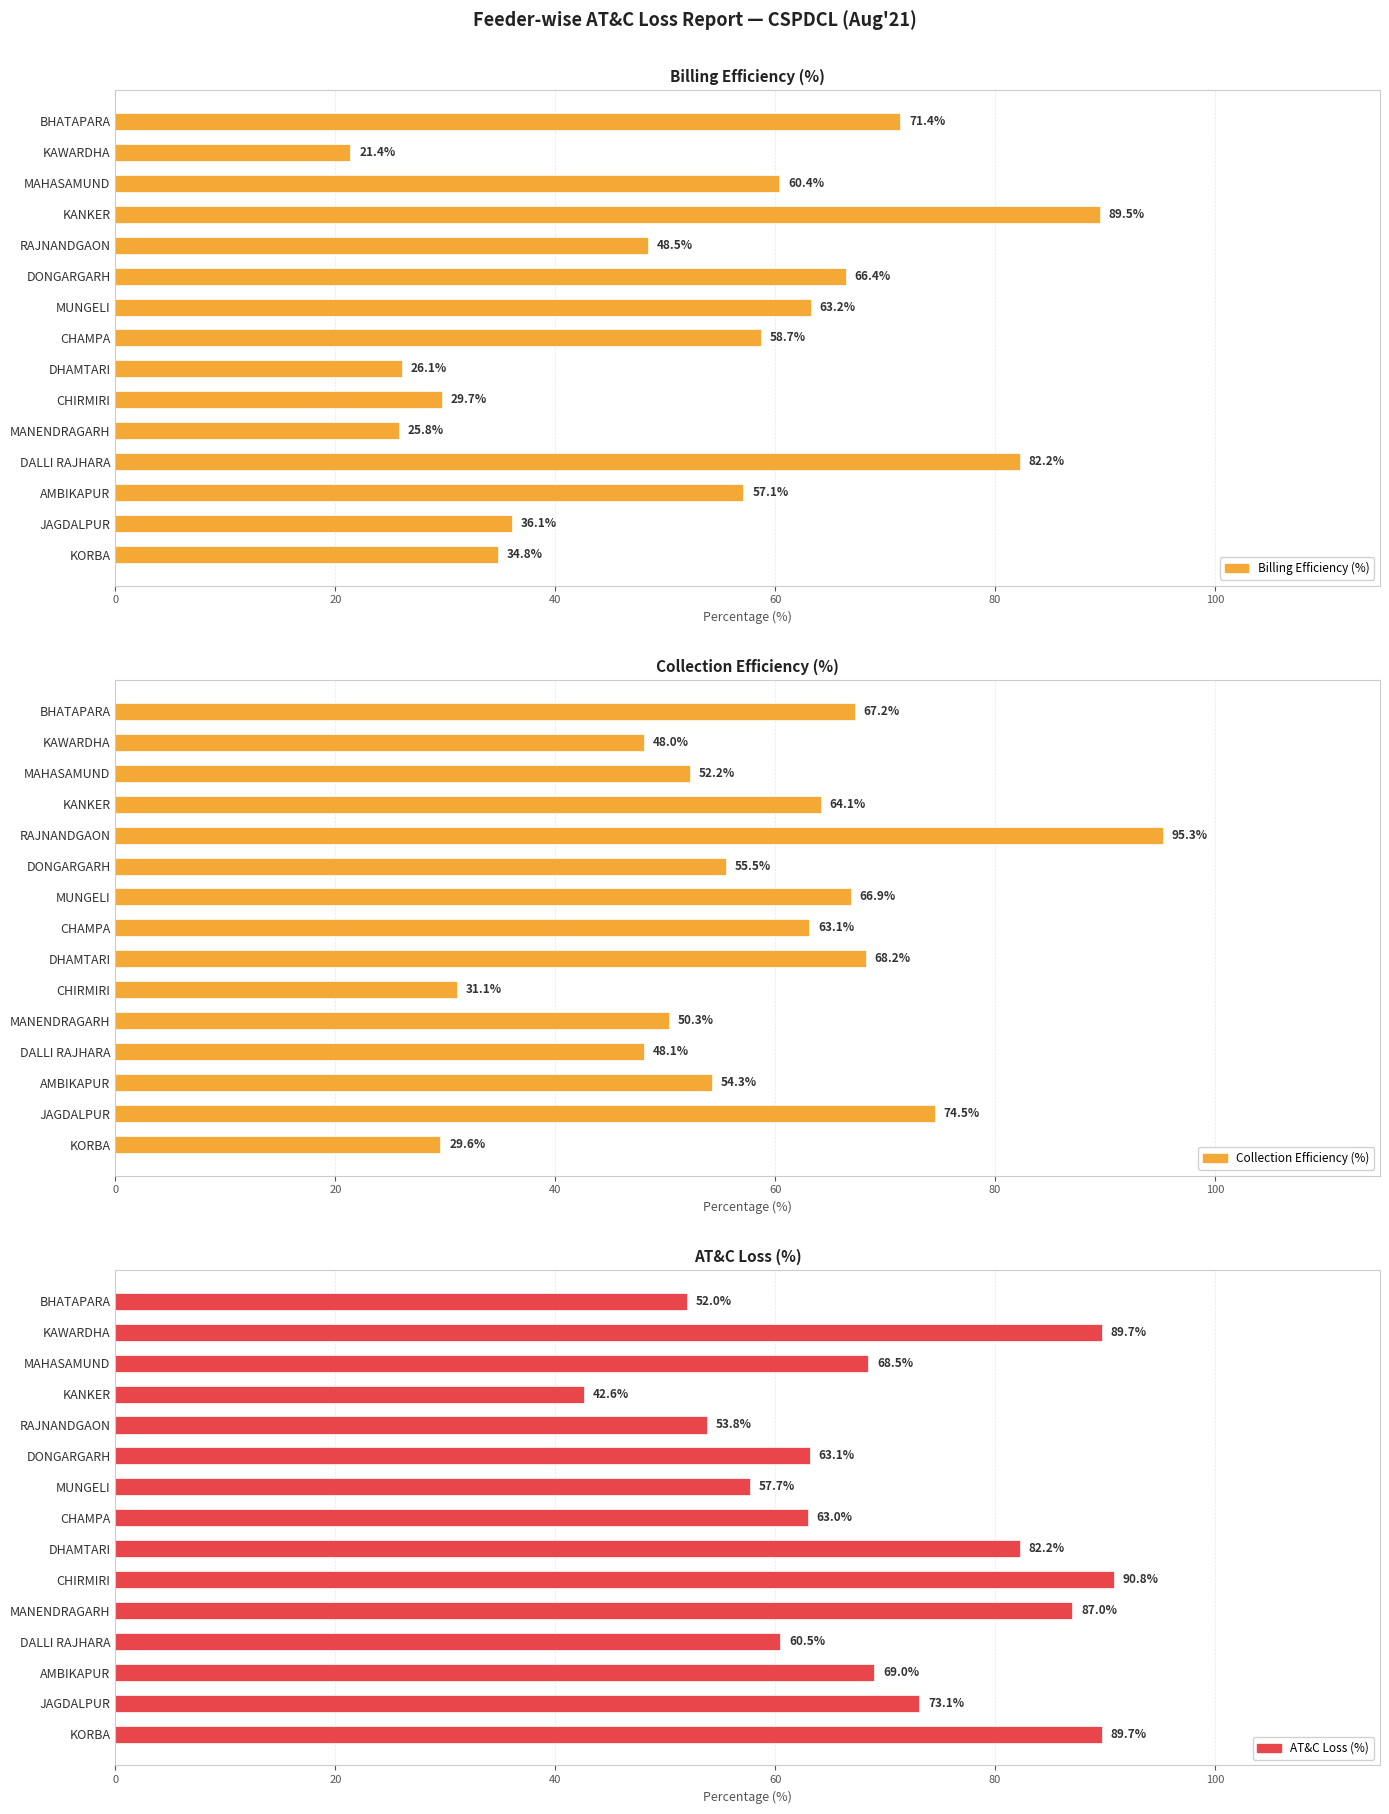

What is the greatest value displayed?

95.3